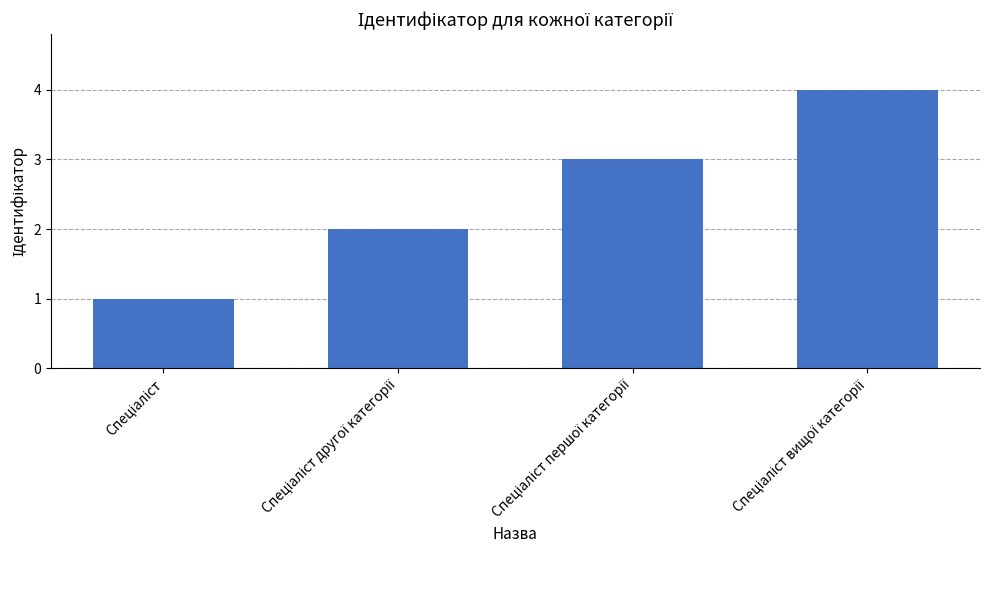

What is the maximum value shown in the chart?

4